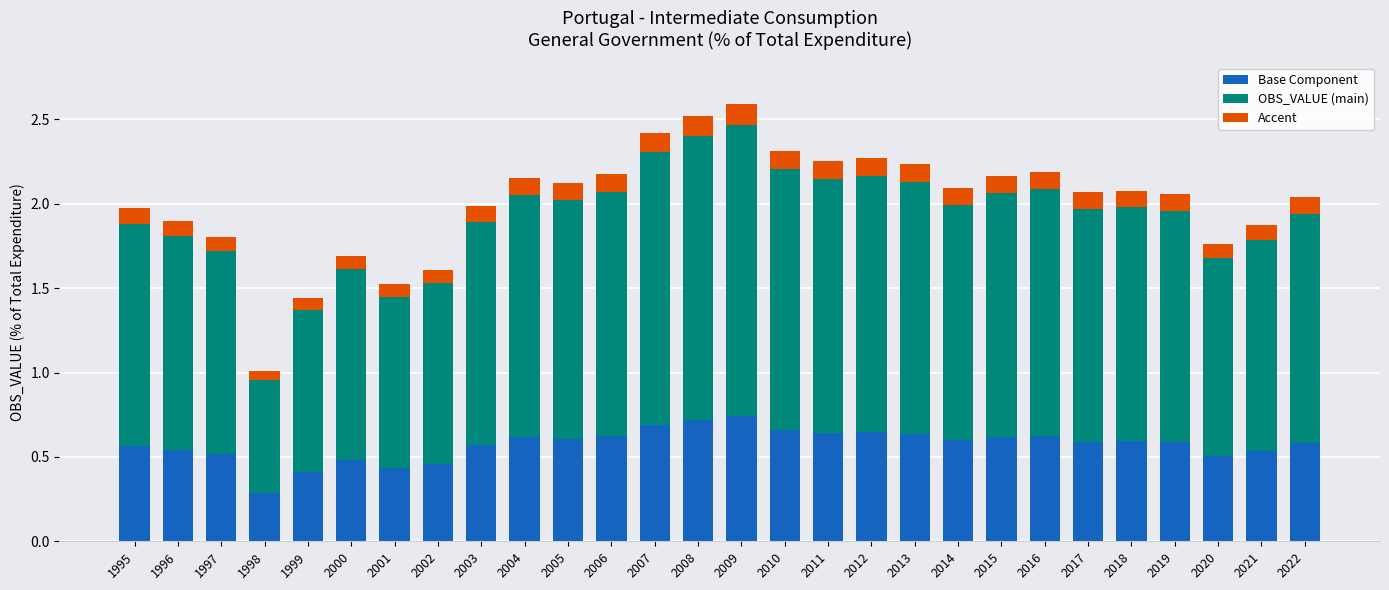

Is it true that Base Component equals 0.6 at 2006?

True